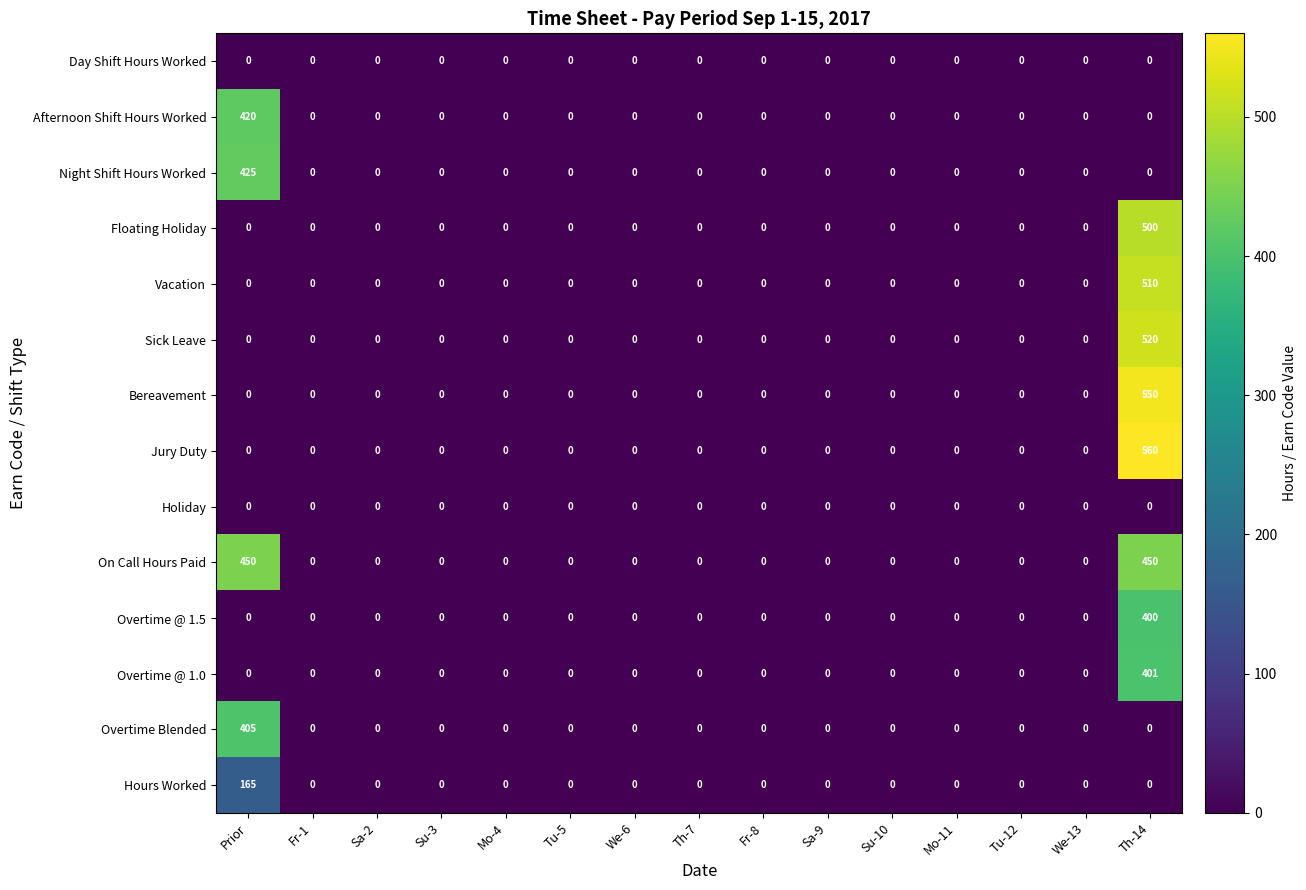

What is the sum of all Floating Holiday values?

500